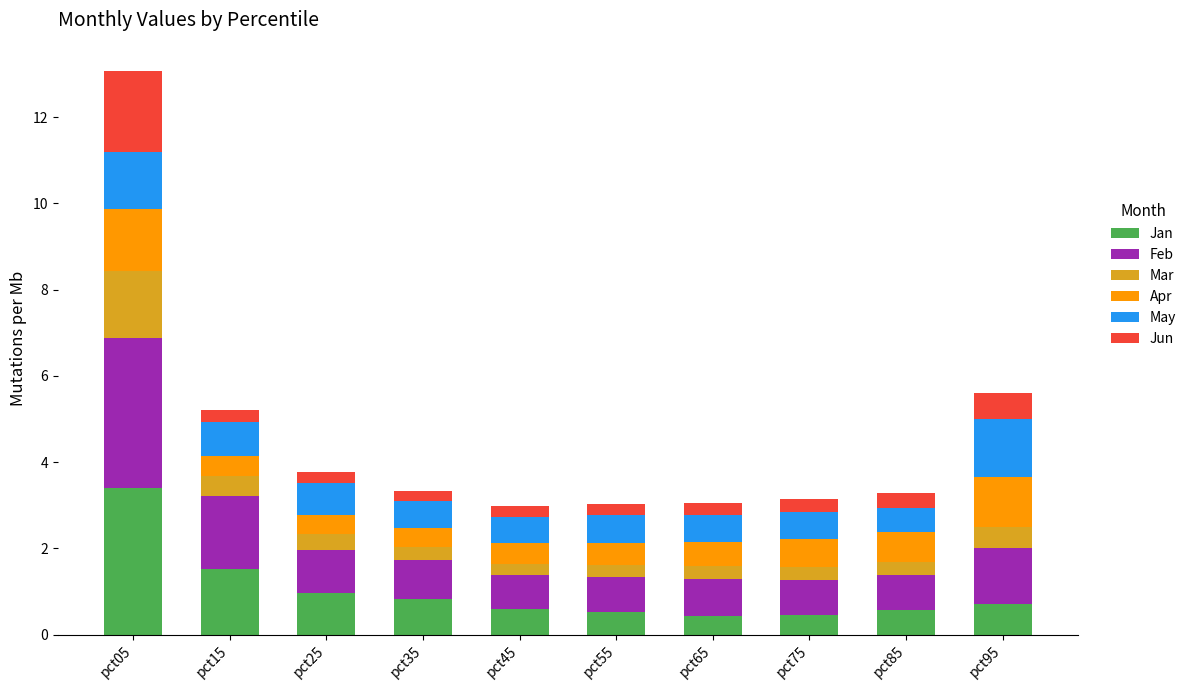

What is the difference between the second highest and second lowest values in the Jan series?

1.1